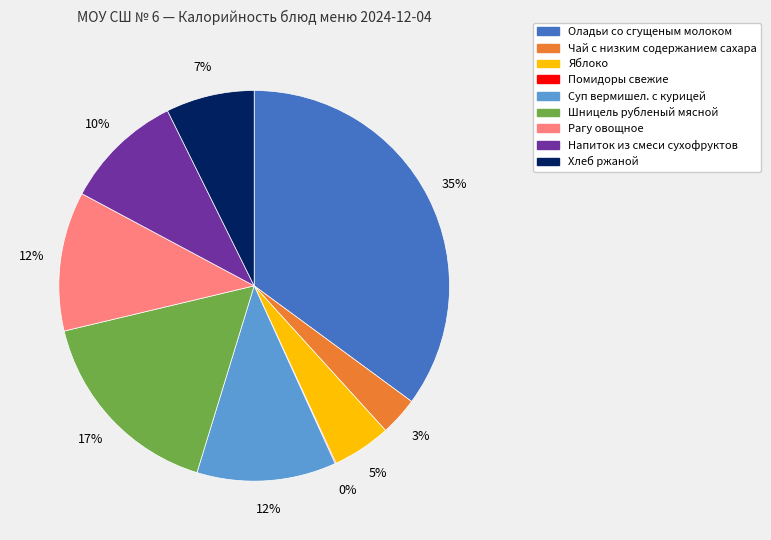

Combined, do Яблоко and Шницель рубленый мясной account for over 50%?

No